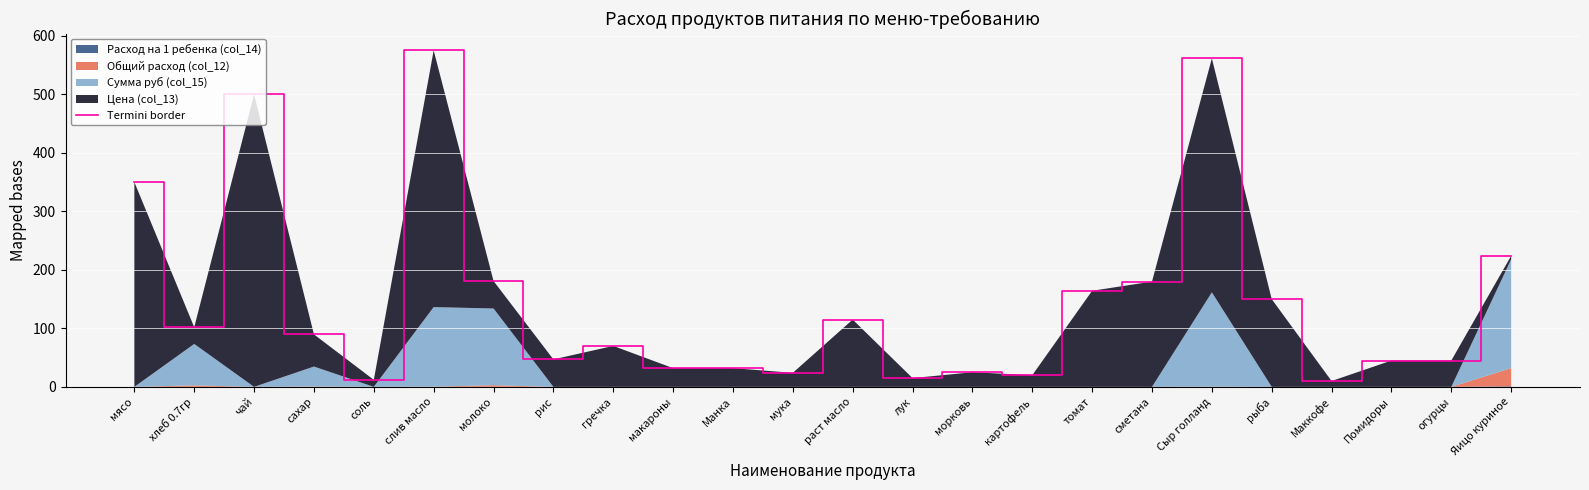

Reading right to left, what are all the values shown in this chart?

224.0	45.0	45.0	10.0	150.0	561.6	180.0	164.3	20.0	25.0	15.0	115.0	24.0	32.0	32.0	70.0	47.0	181.0	575.3	12.0	89.7	500.0	102.0	350.0